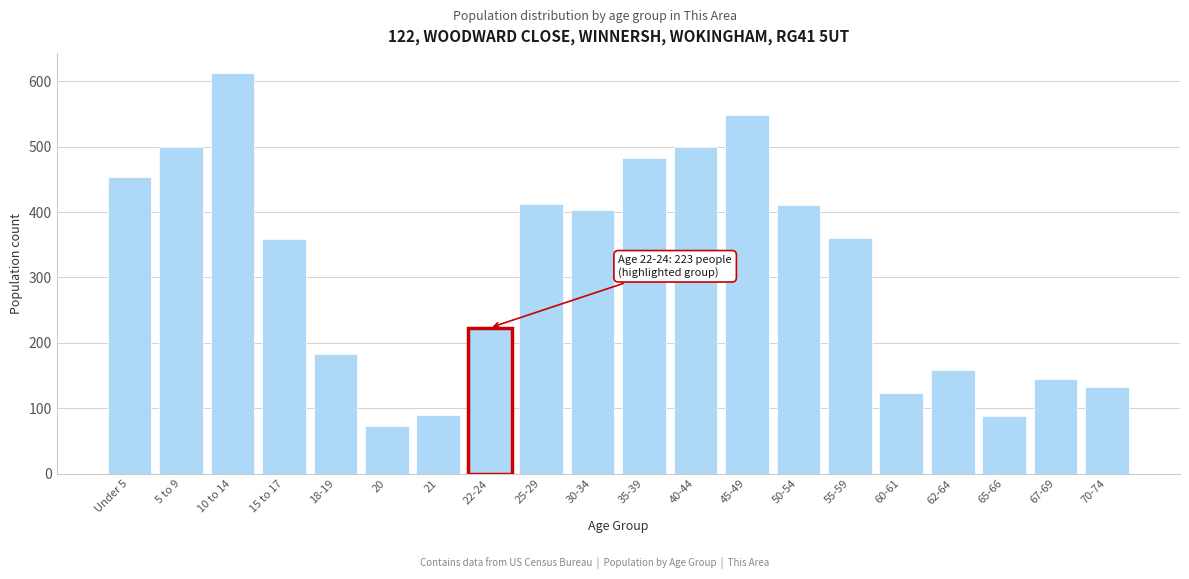

Between 55-59 and 5 to 9, which is larger?

5 to 9